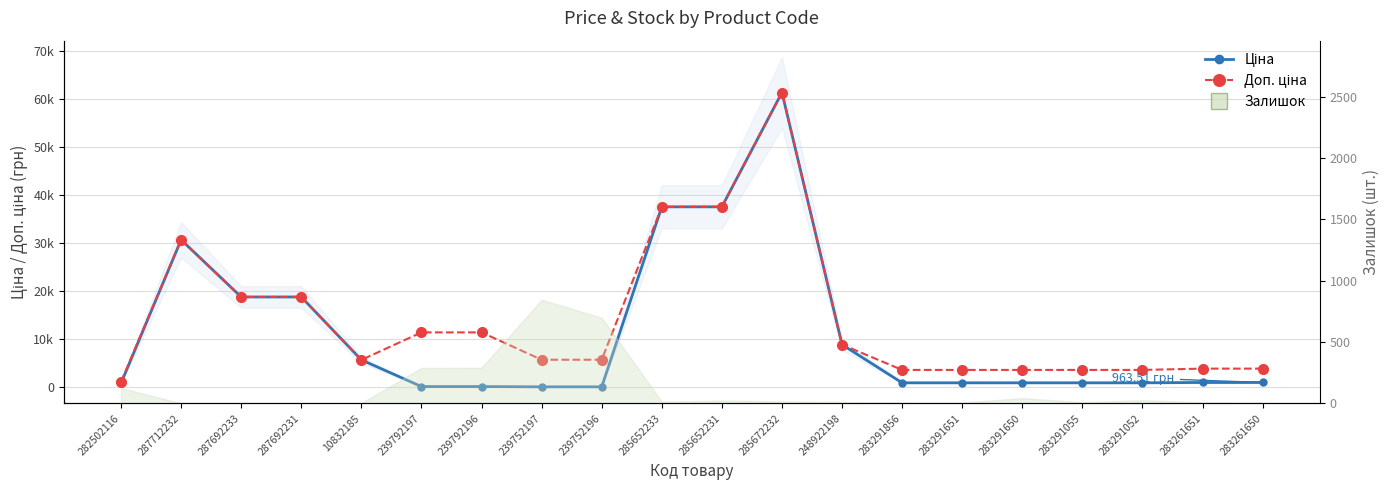

Is this an area chart (filled region under the line)?

No